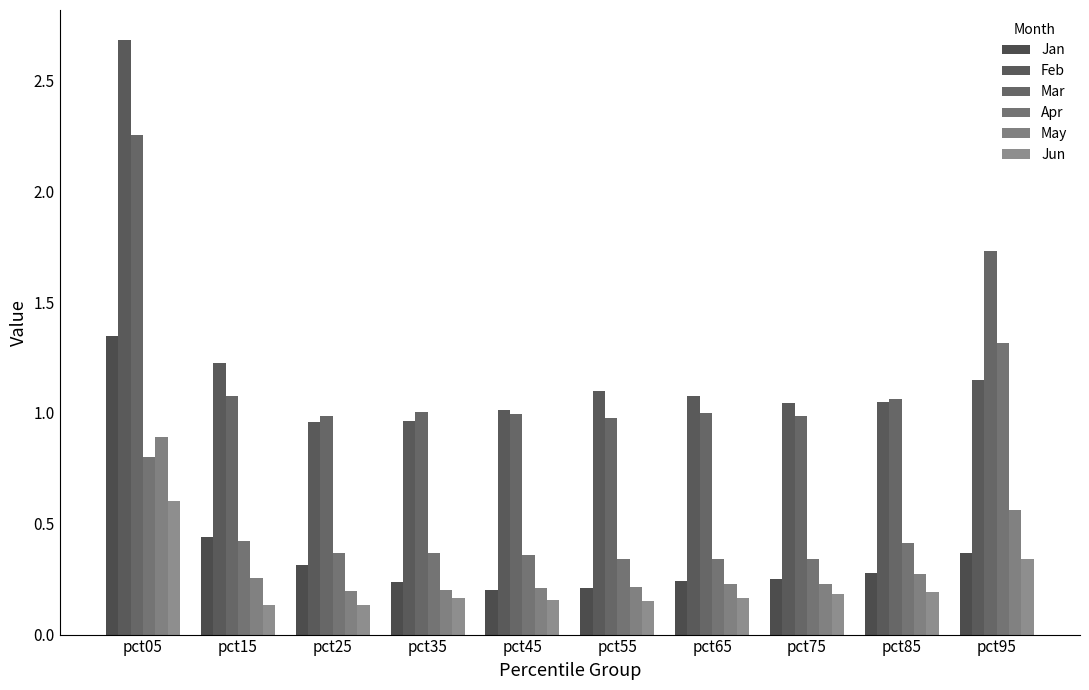

How many data points does each series have?

10